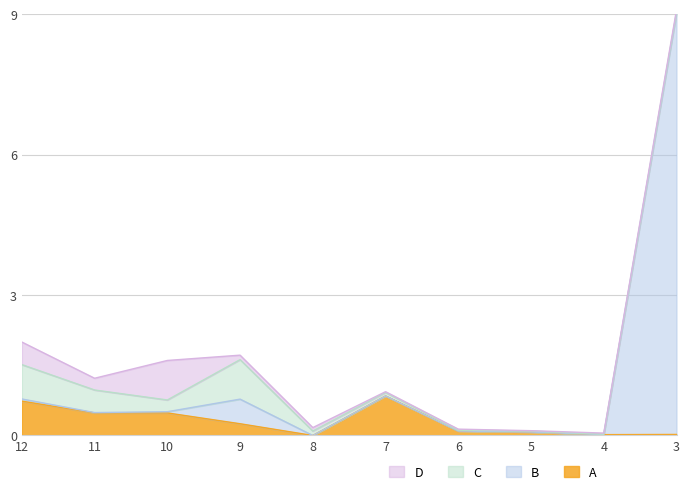

The value of A at 4 is 0.0. True or false?

True